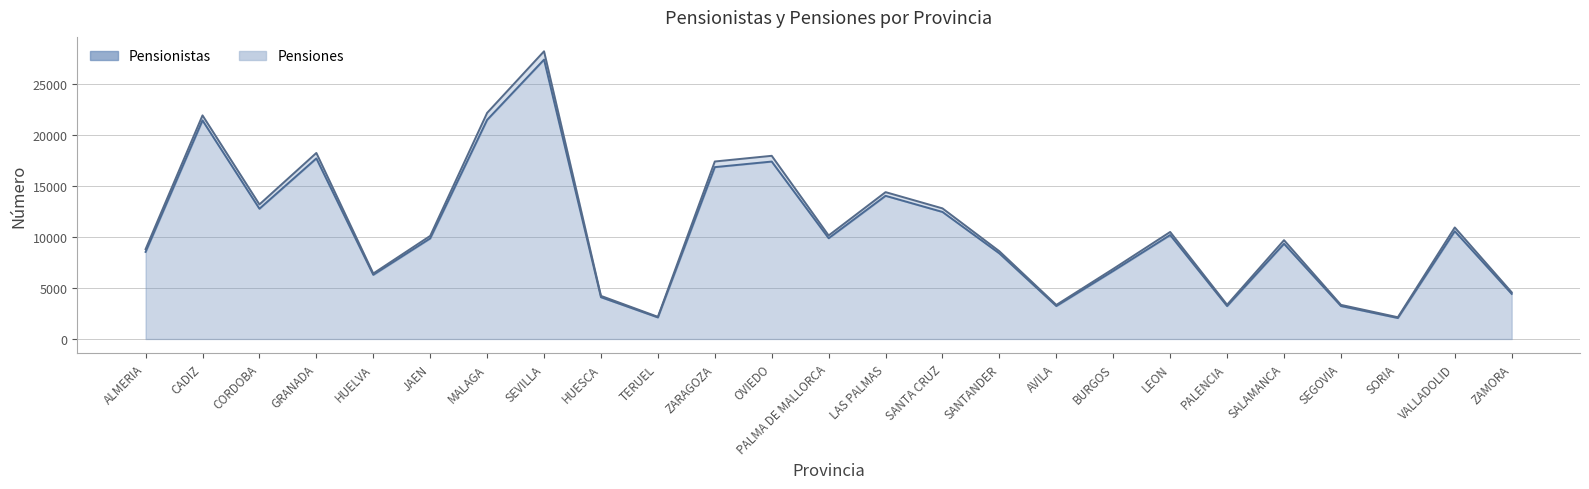

Which category has the highest value in the Pensionistas series?

SEVILLA